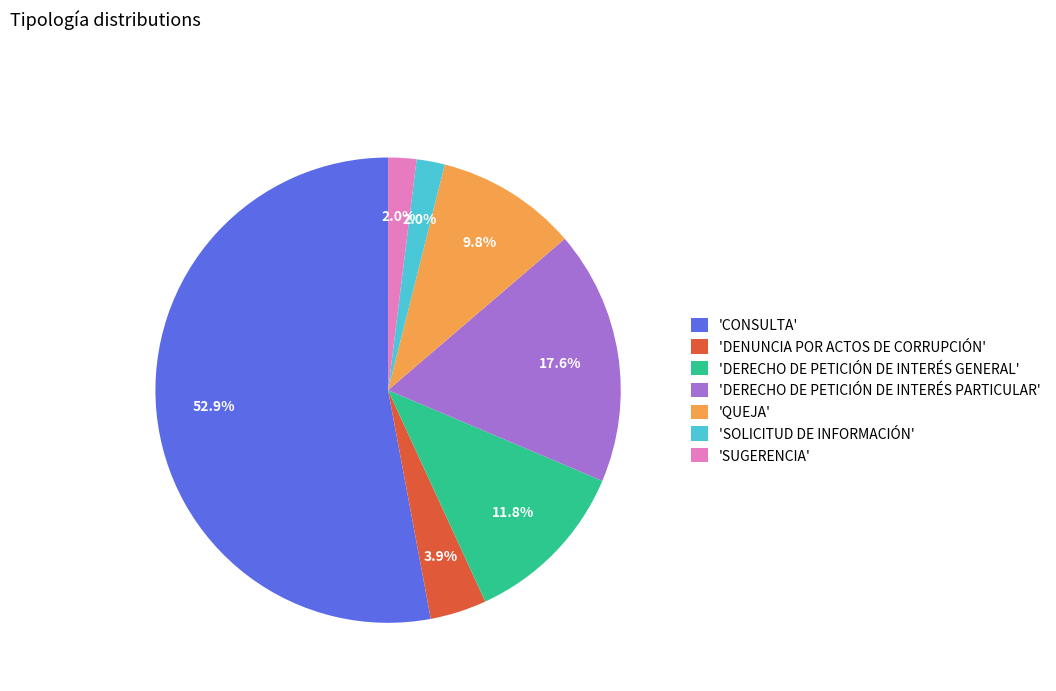

What is the majority slice?

'CONSULTA'